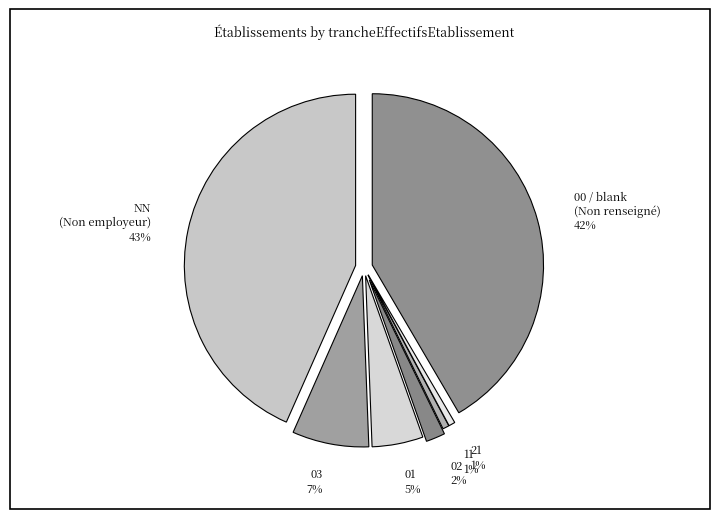

To the nearest percent, what percentage of the pie is 02?

2%